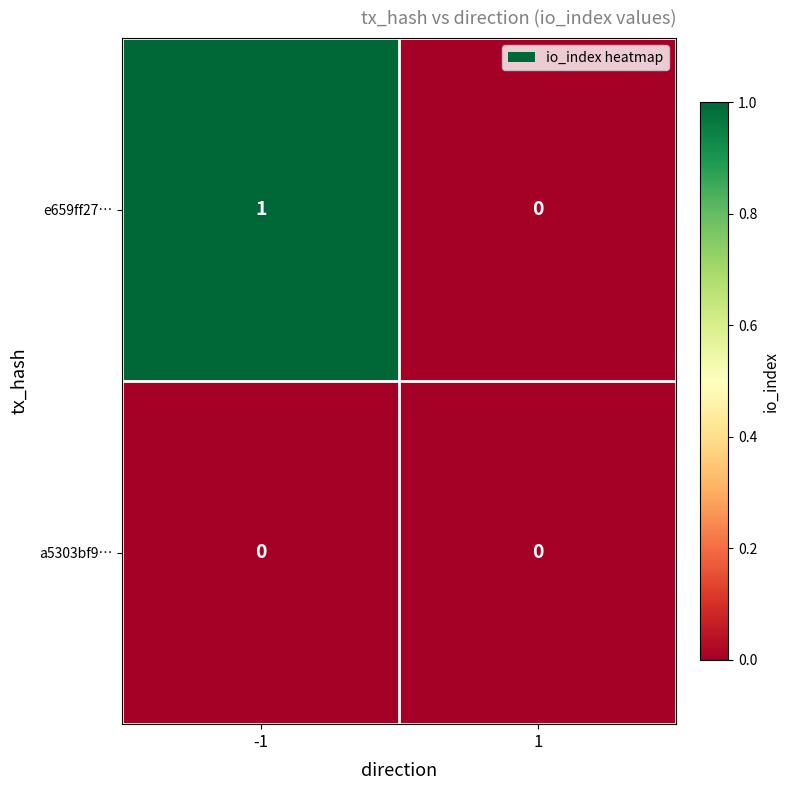

Reading left to right, what are all the values shown in this chart?

e659ff27…: 1	0
a5303bf9…: 0	0